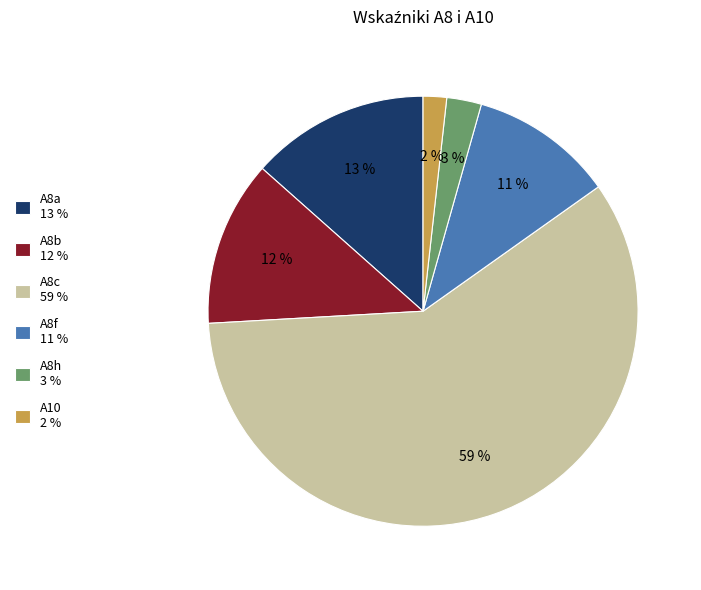

What is the majority slice?

A8c